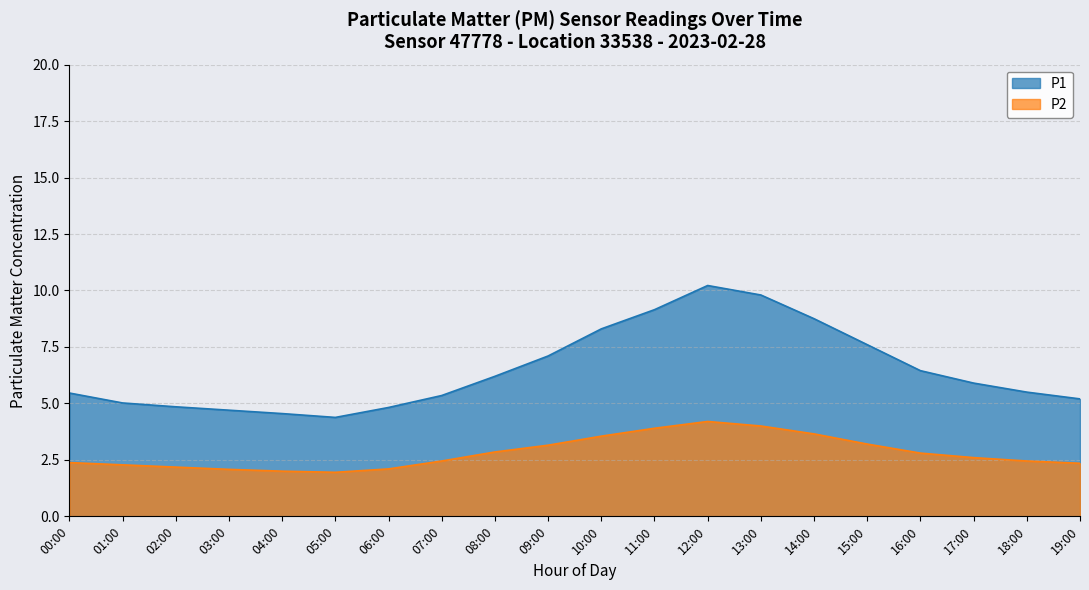

Reading right to left, what are all the values shown in this chart?

P1: 19:00=2.4	18:00=2.5	17:00=2.6	16:00=2.8	15:00=3.2	14:00=3.6	13:00=4.0	12:00=4.2	11:00=3.9	10:00=3.5	09:00=3.1	08:00=2.9	07:00=2.5	06:00=2.1	05:00=1.9	04:00=2.0	03:00=2.1	02:00=2.2	01:00=2.3	00:00=2.4
P2: 19:00=5.2	18:00=5.5	17:00=5.9	16:00=6.5	15:00=7.6	14:00=8.8	13:00=9.8	12:00=10.2	11:00=9.2	10:00=8.3	09:00=7.1	08:00=6.2	07:00=5.3	06:00=4.8	05:00=4.4	04:00=4.5	03:00=4.7	02:00=4.8	01:00=5.0	00:00=5.5